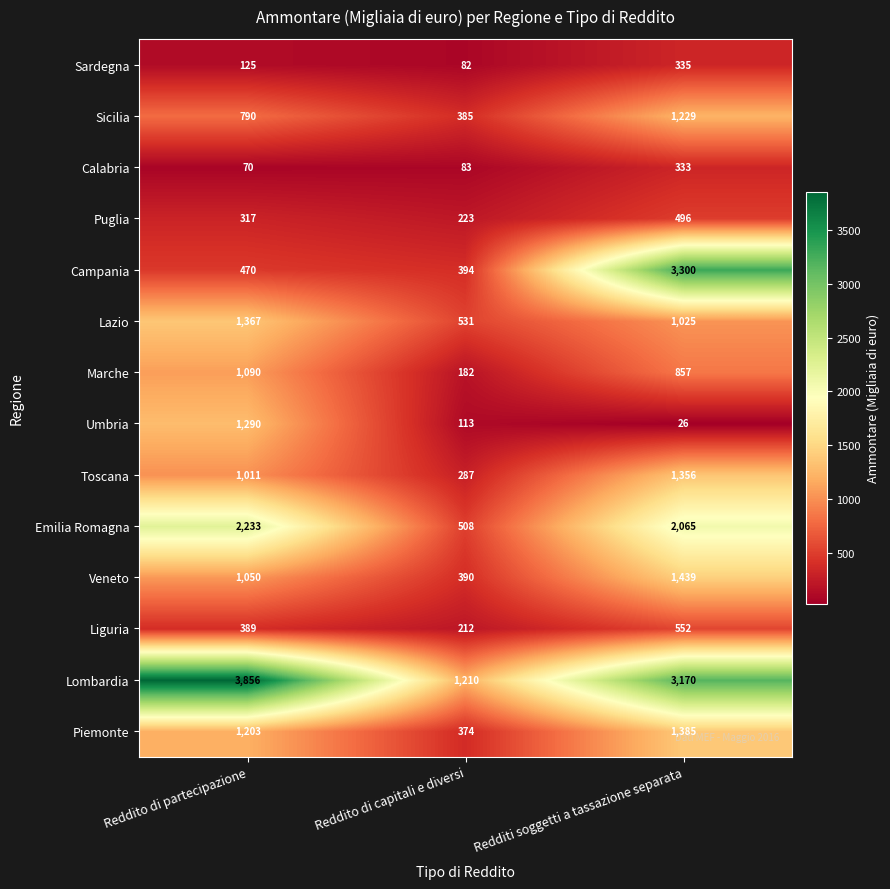

At which category does the chart reach its minimum across all series?

Redditi soggetti a tassazione separata